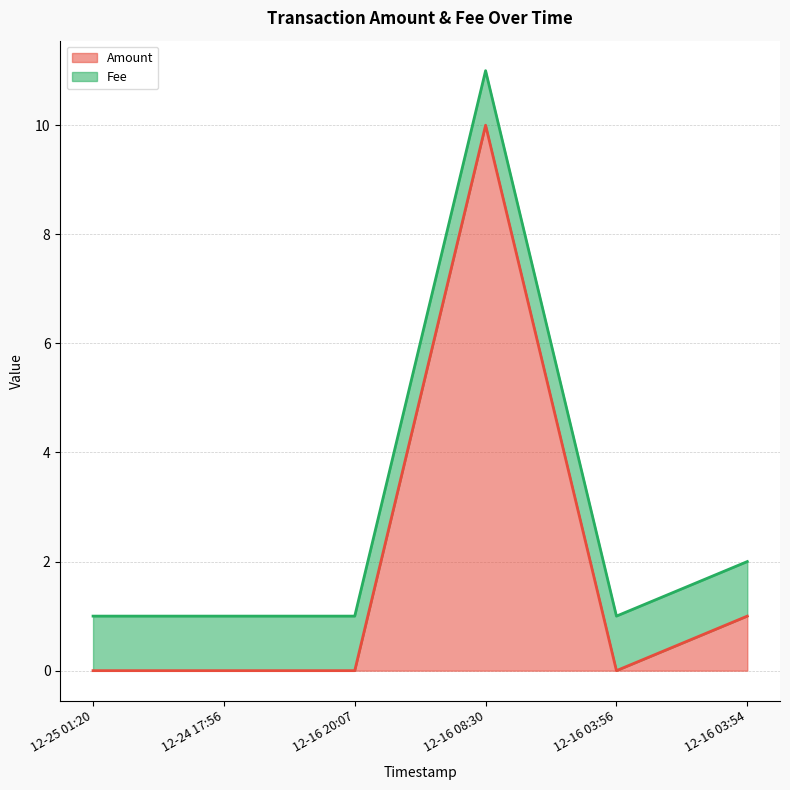

True or false: the data has more than 0 interior local peaks.

True